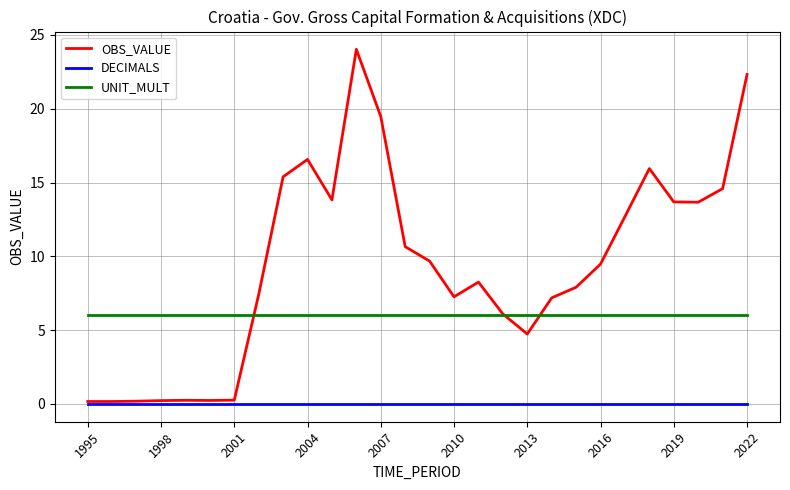

List the series in order of their overall mean, highest first.

OBS_VALUE, UNIT_MULT, DECIMALS